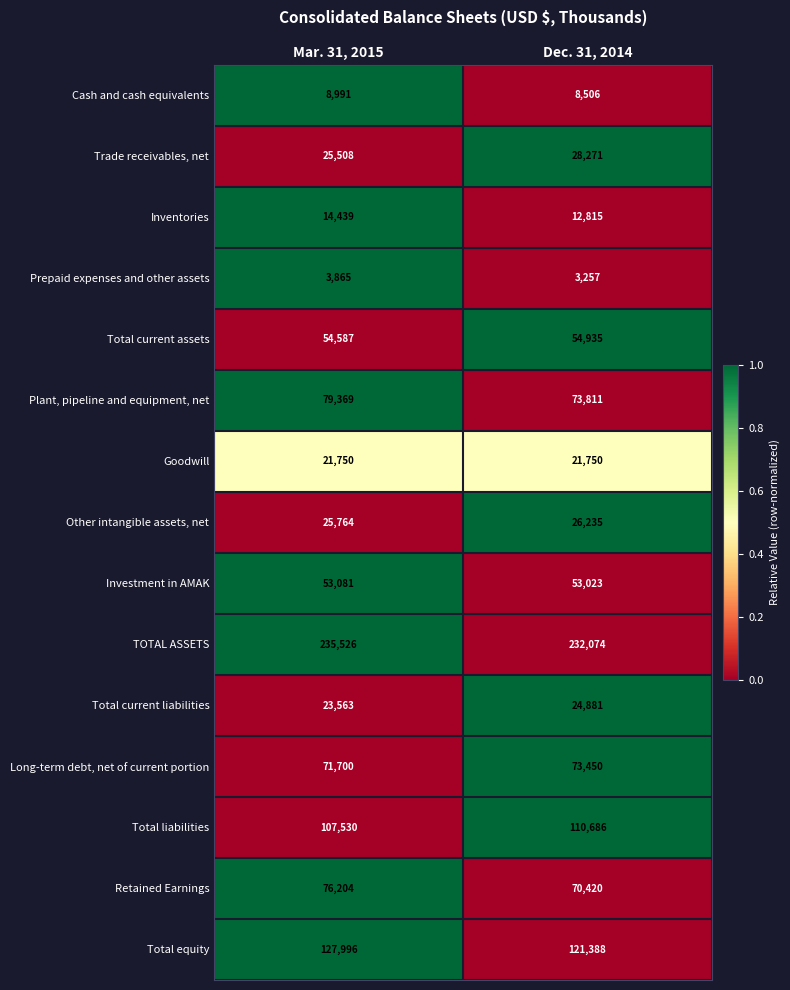

Reading left to right, what are all the values shown in this chart?

Cash and cash equivalents: 8991	8506
Trade receivables, net: 25508	28271
Inventories: 14439	12815
Prepaid expenses and other assets: 3865	3257
Total current assets: 54587	54935
Plant, pipeline and equipment, net: 79369	73811
Goodwill: 21750	21750
Other intangible assets, net: 25764	26235
Investment in AMAK: 53081	53023
TOTAL ASSETS: 235526	232074
Total current liabilities: 23563	24881
Long-term debt, net of current portion: 71700	73450
Total liabilities: 107530	110686
Retained Earnings: 76204	70420
Total equity: 127996	121388